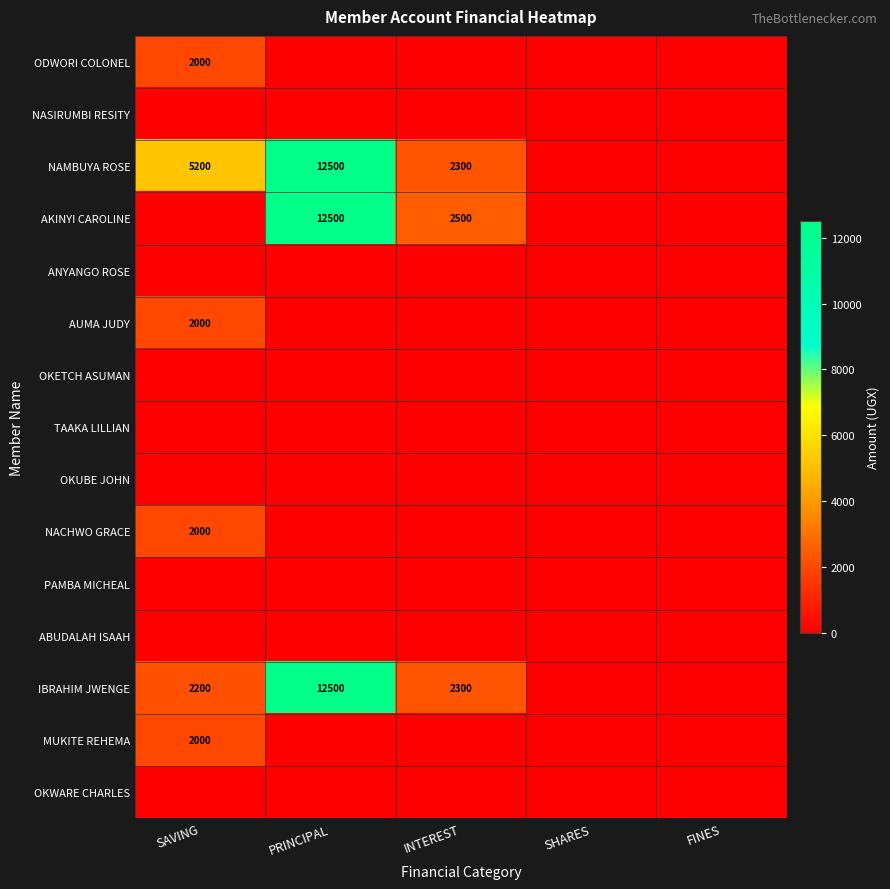

Where is TAAKA LILLIAN nearest to the value 0?

SAVING